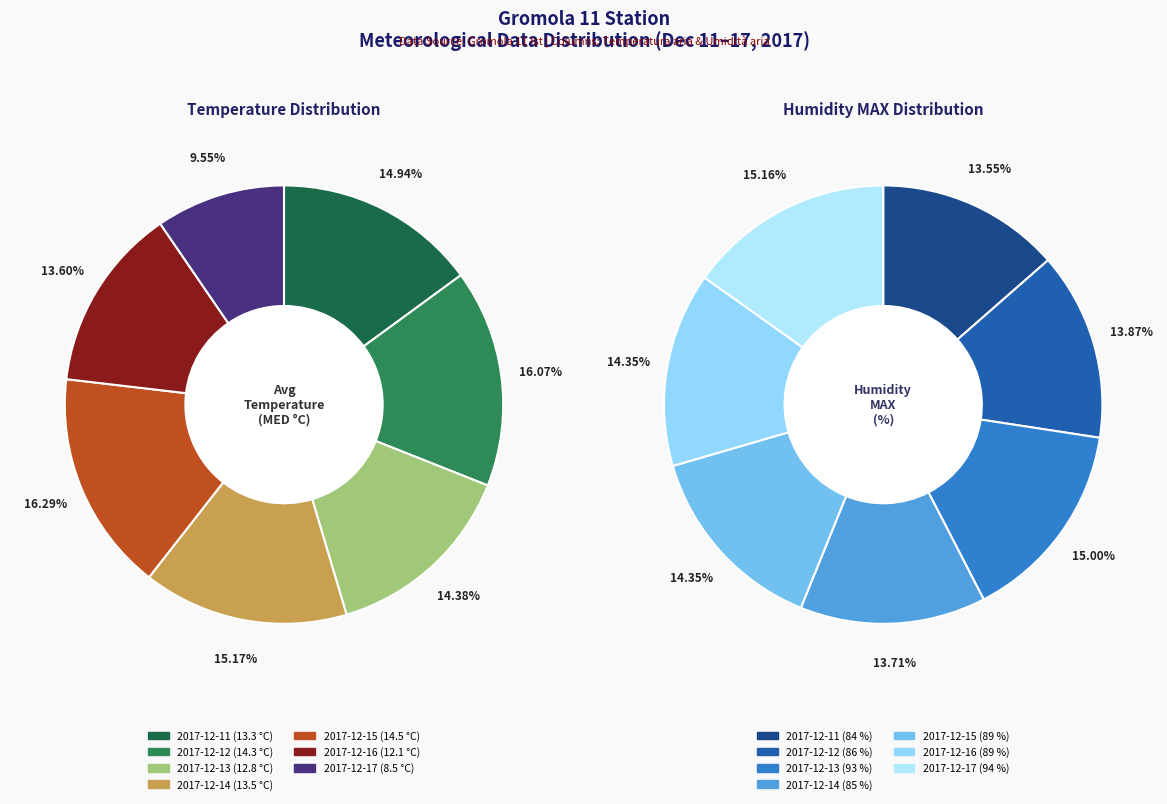

Which slice is the smallest?

2017-12-17